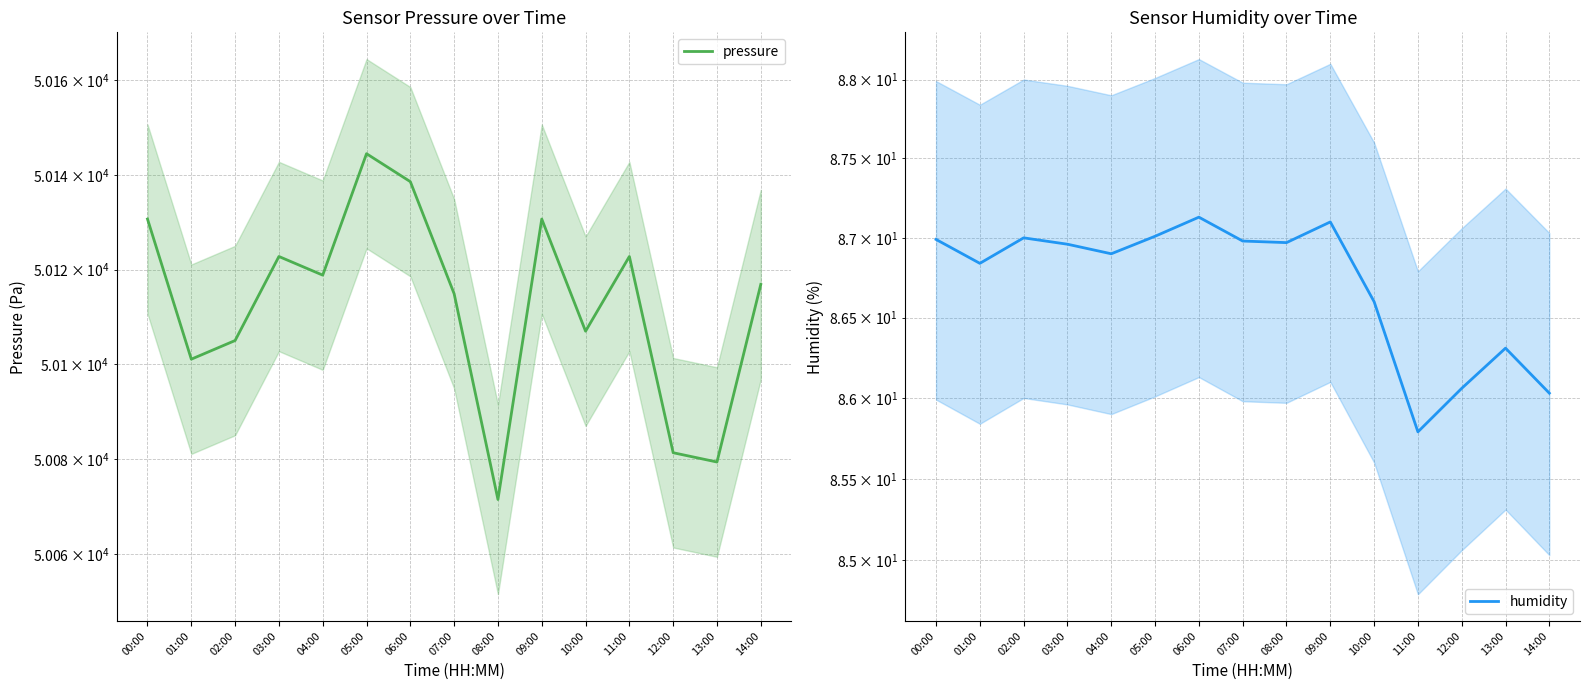

At 03:00, list the series in order from largest to smallest.

pressure, humidity